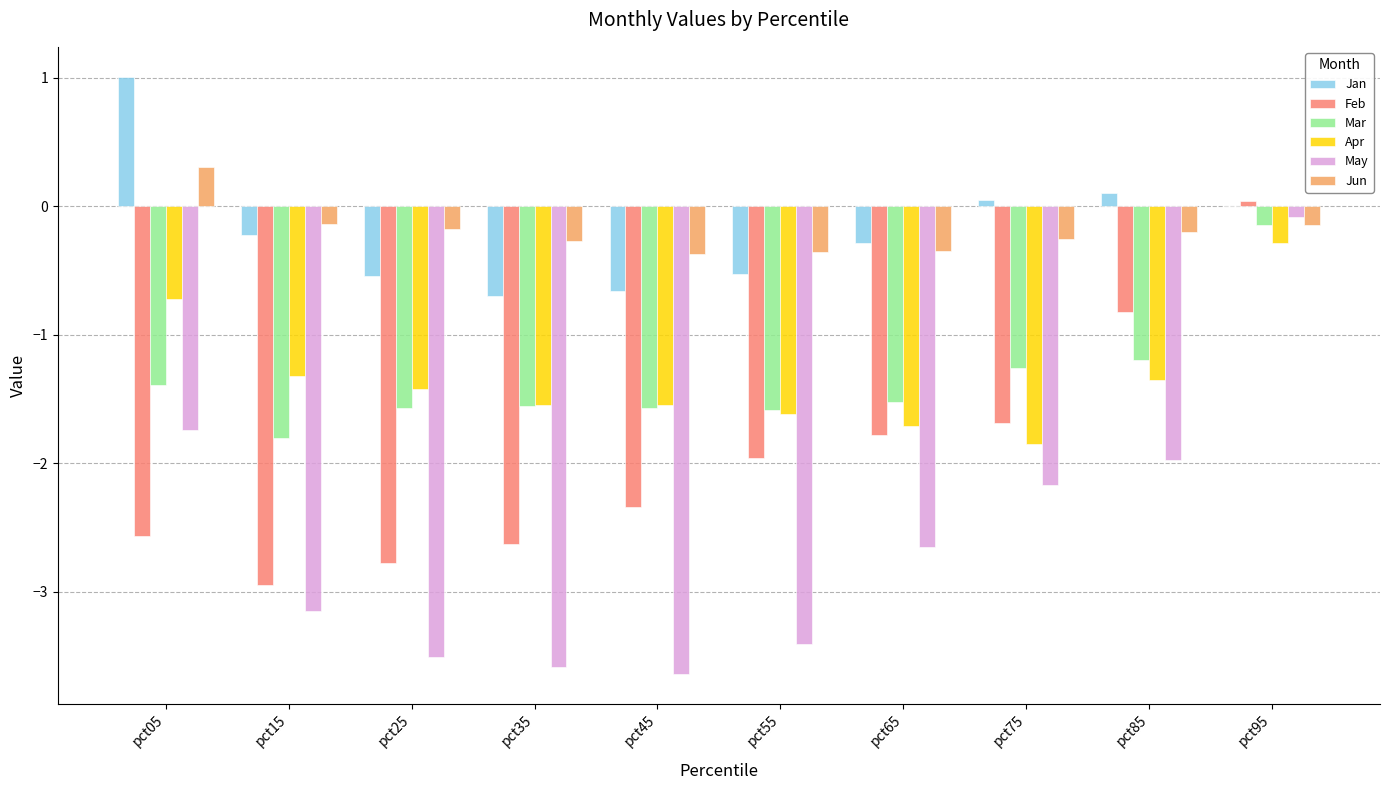

The Mar series shows -0.1 at pct95. True or false?

True